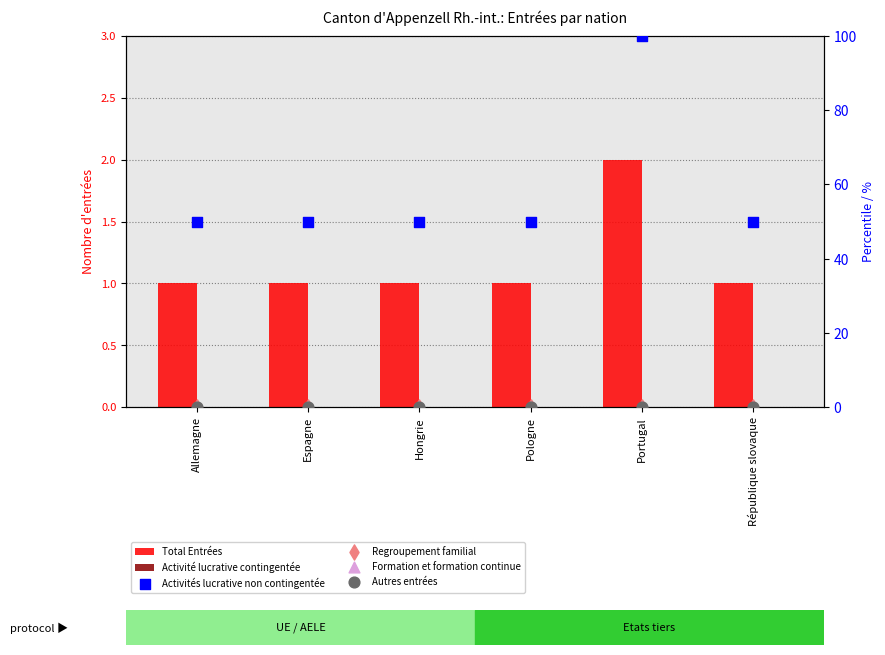

What are all the series names shown in the legend?

Total Entrées, Activité lucrative contingentée, Activités lucrative non contingentée, Regroupement familial, Formation et formation continue, Autres entrées